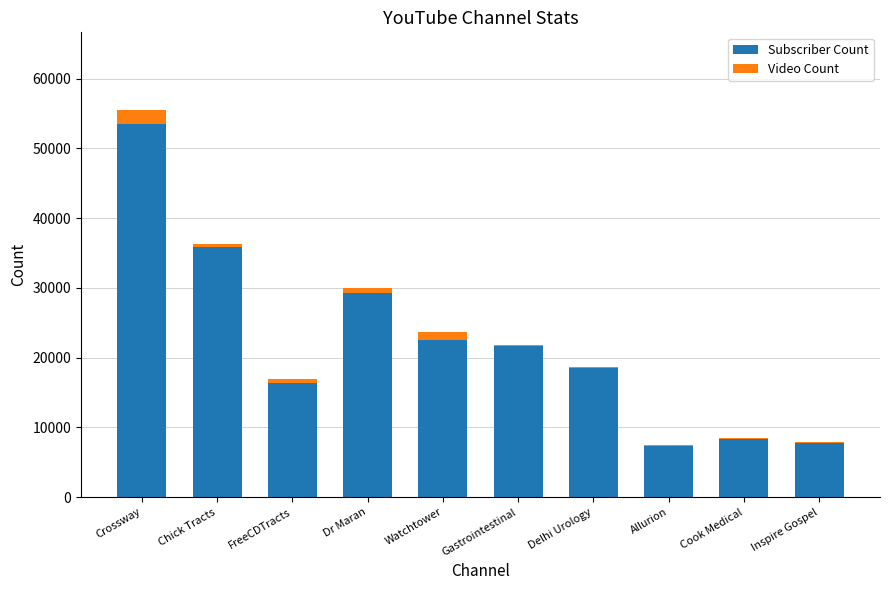

The Subscriber Count series shows 13761 at Inspire Gospel. True or false?

False